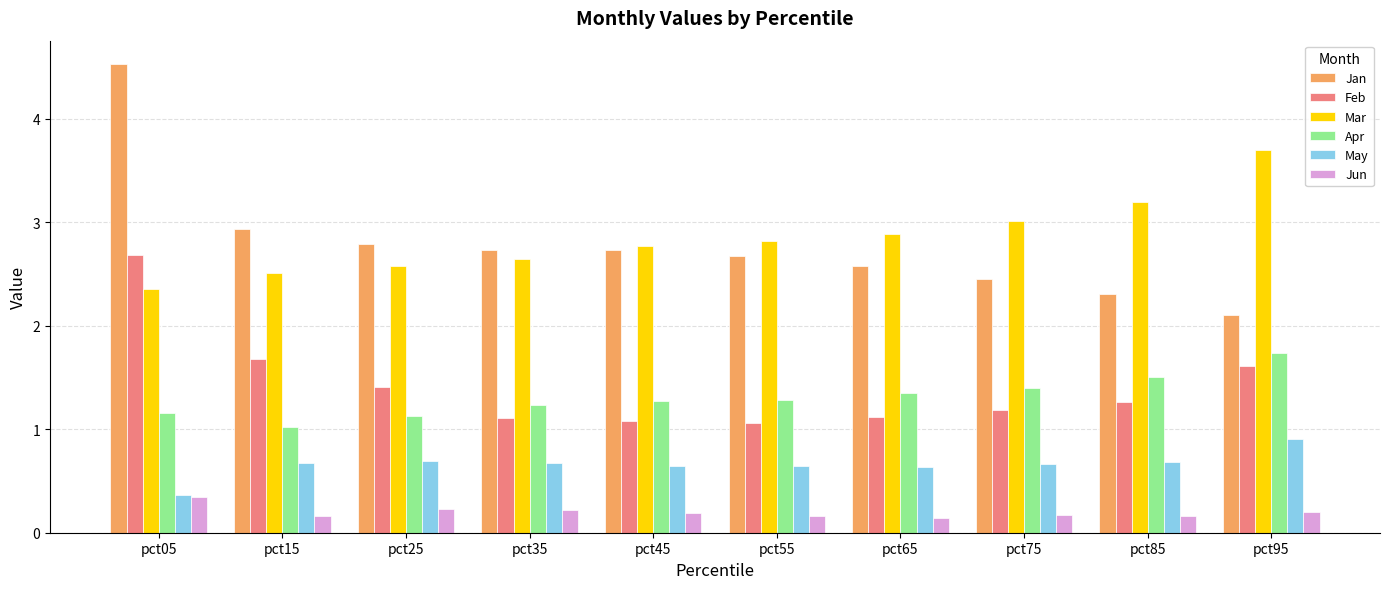

What is the difference between the highest and lowest values at pct15?

2.8